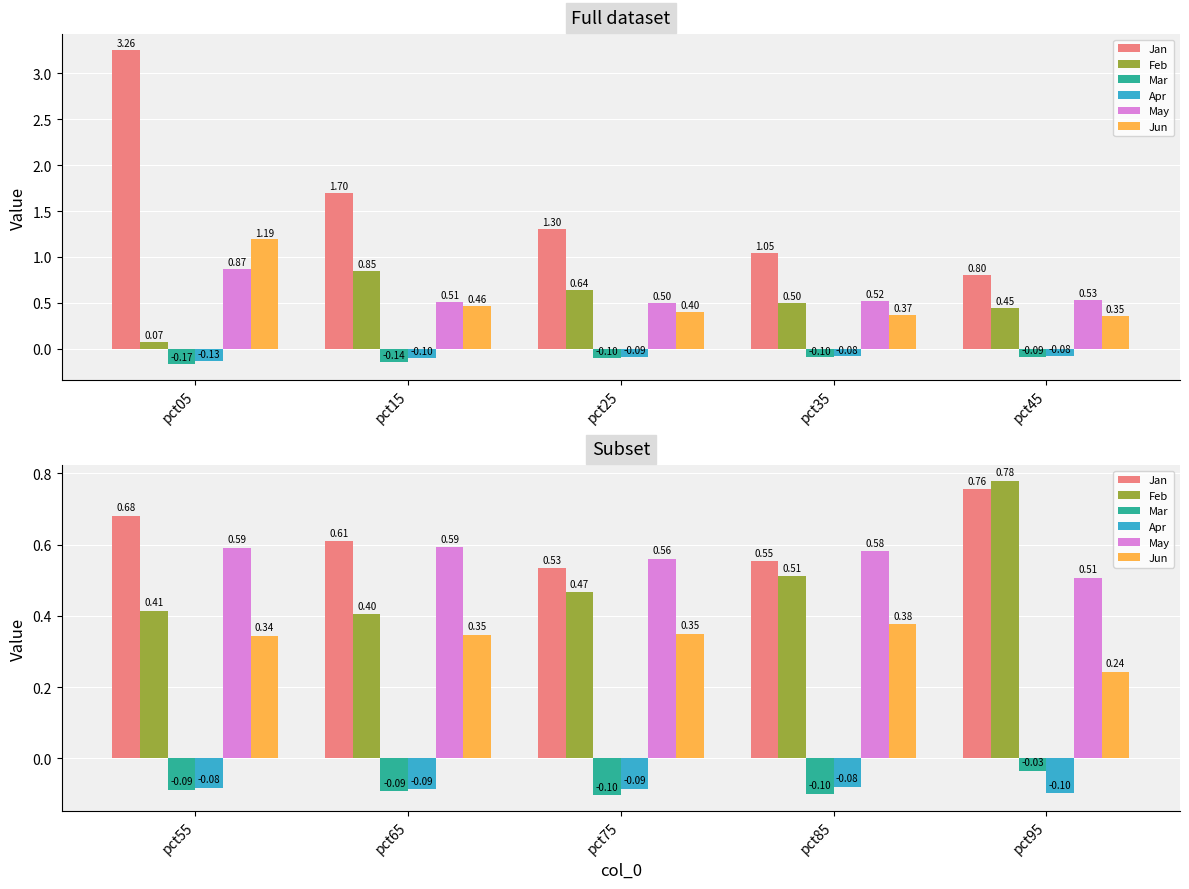

What is the average value of the Feb series?

0.5